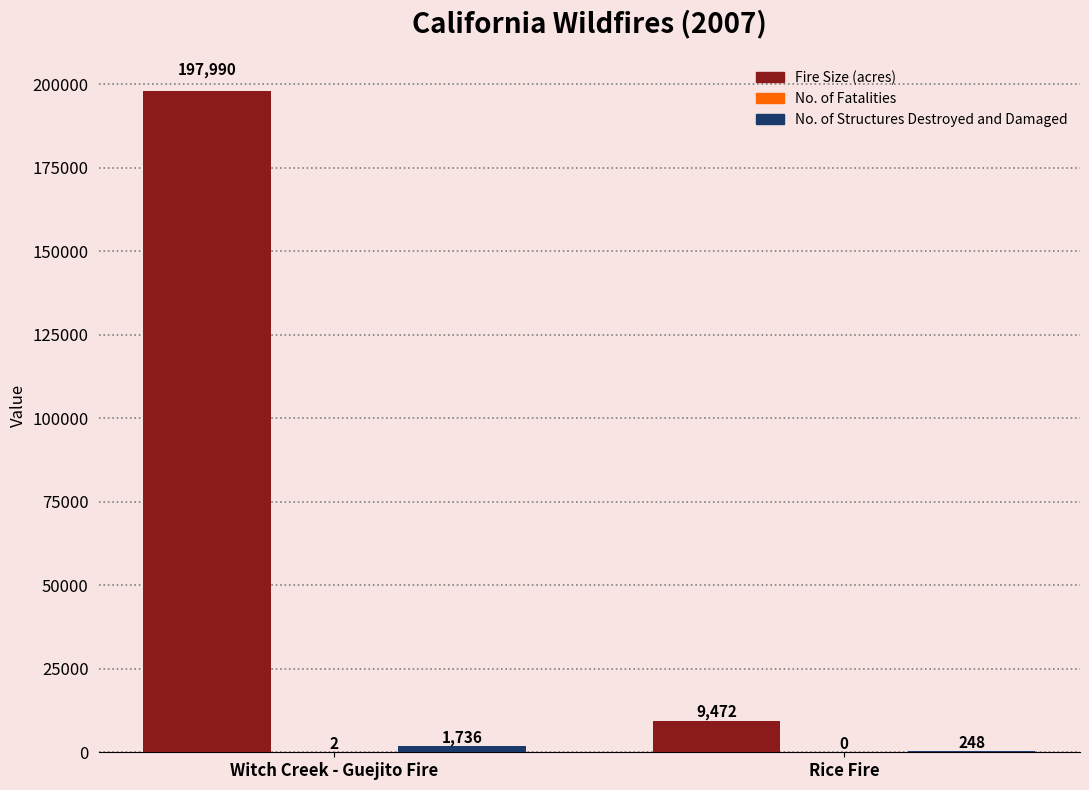

What is the greatest value displayed?

197990